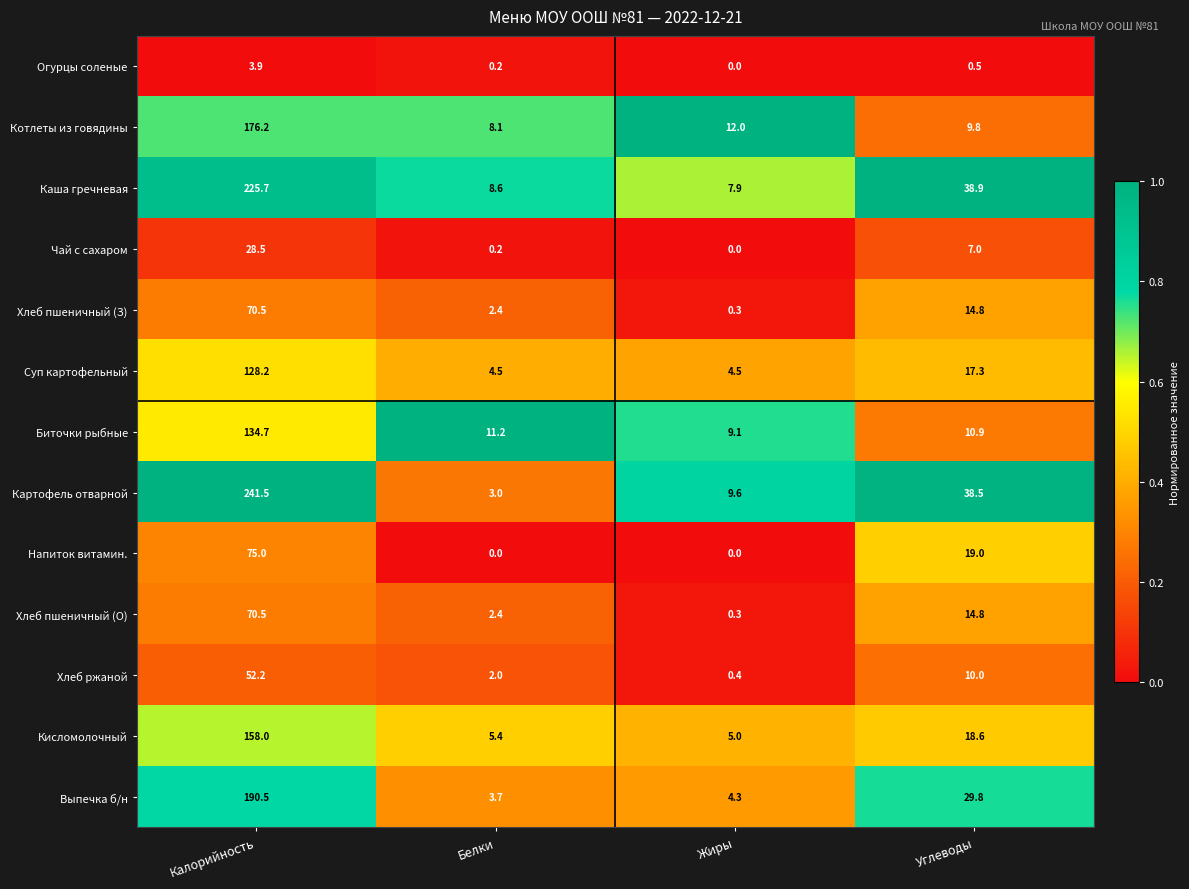

At which label does Каша гречневая reach its peak?

Калорийность